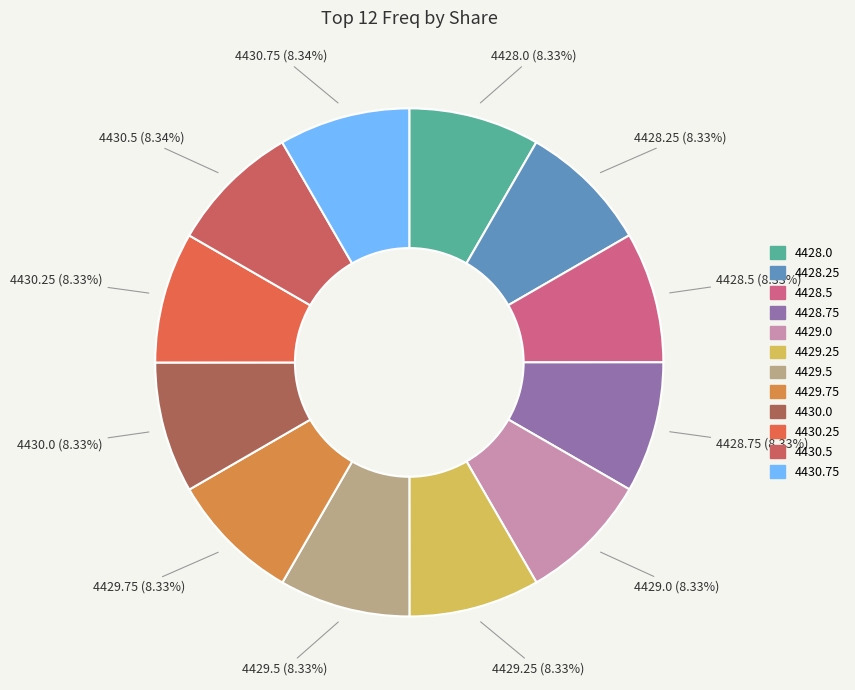

Is it true that 4430.25 is 1% of the pie?

False